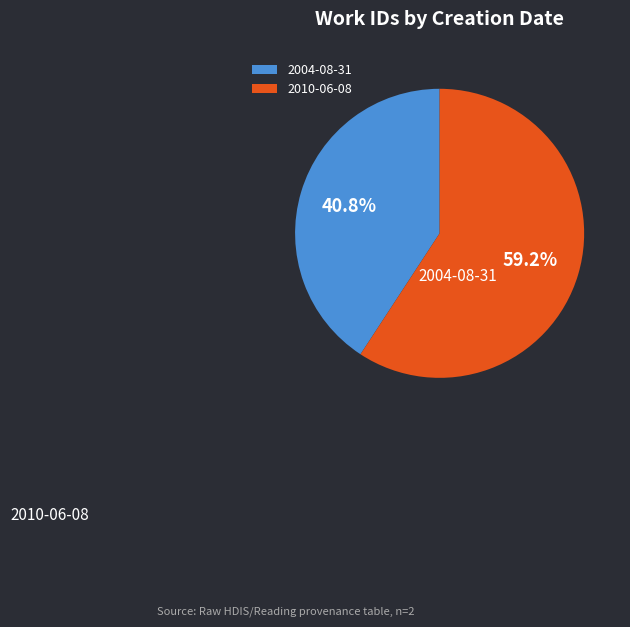

Which slice is the largest?

2010-06-08